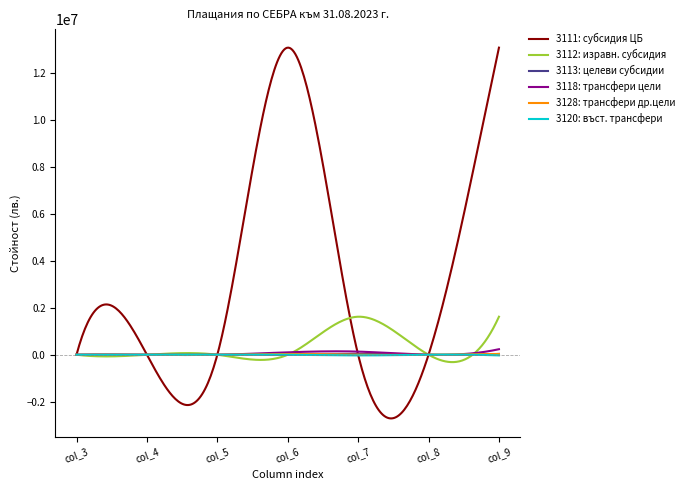

Which series has the largest range (max minus min)?

3111: субсидия ЦБ